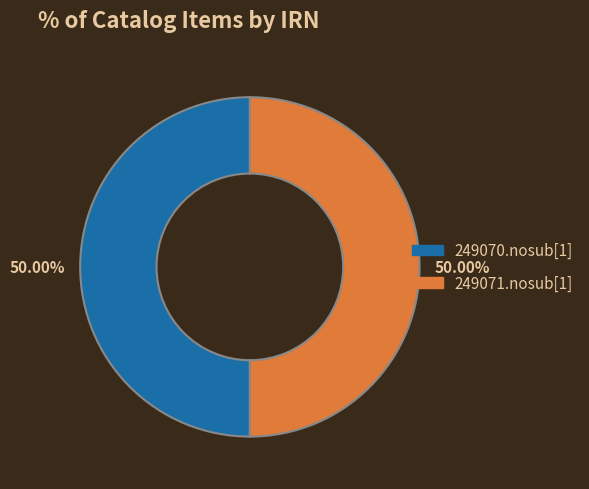

Is the sum of 249071.nosub[1] and 249070.nosub[1] greater than half?

Yes